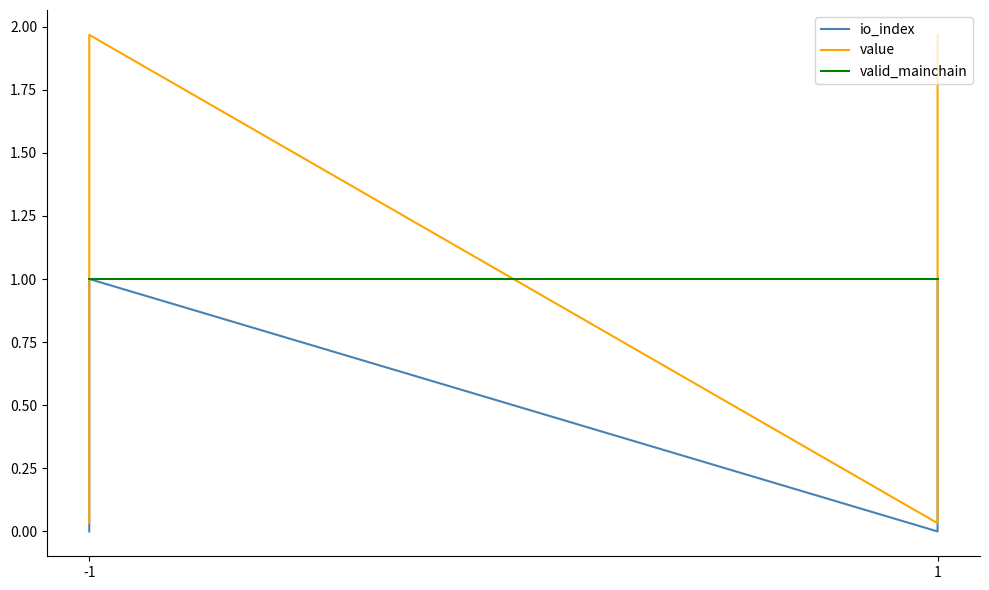

Count the io_index values in the range 0 to 1.

4